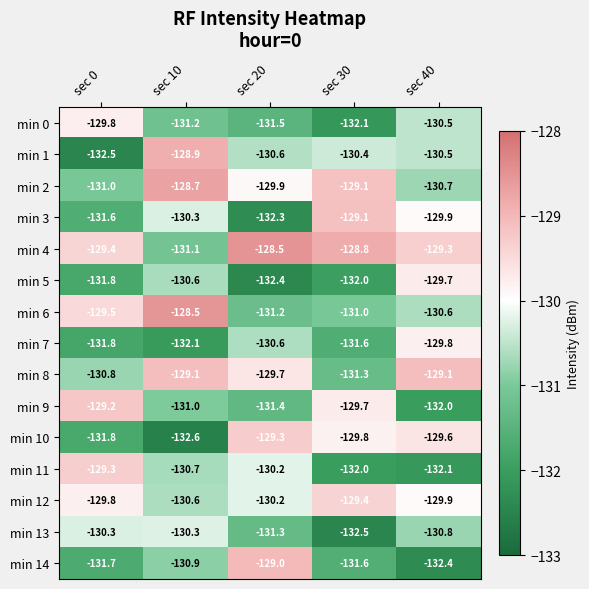

What is the minimum value for min 13?

-132.5